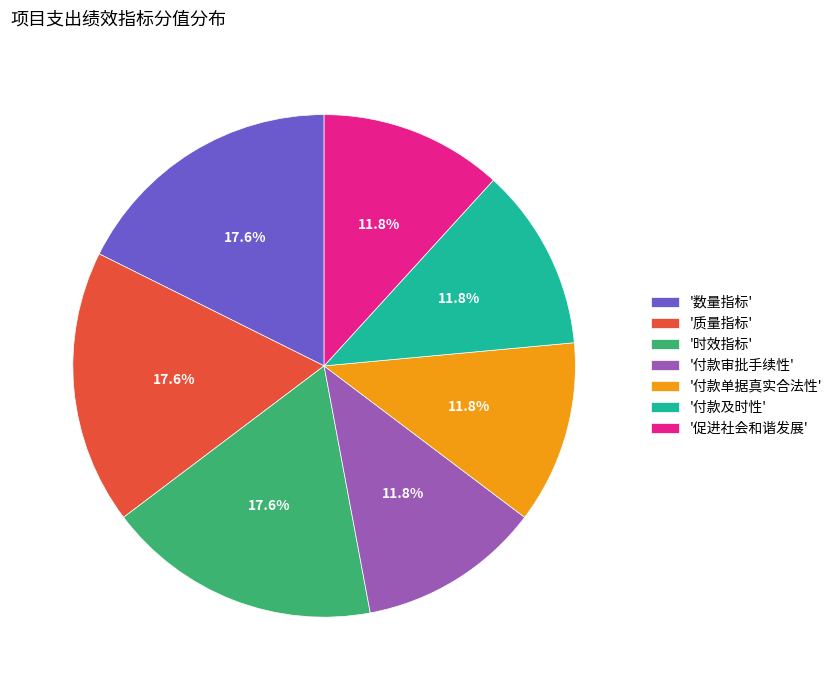

How many slices are in this pie chart?

7